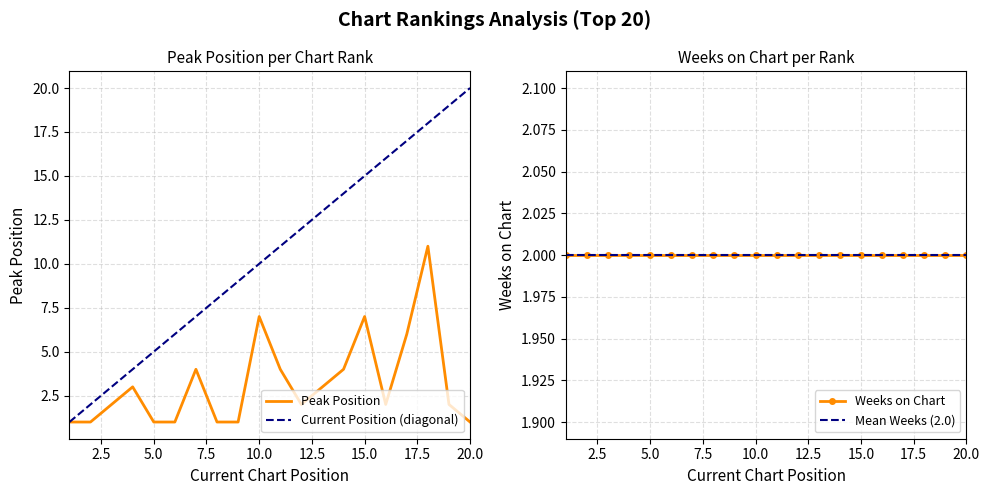

What is the change in value from 6 to 19?

+1